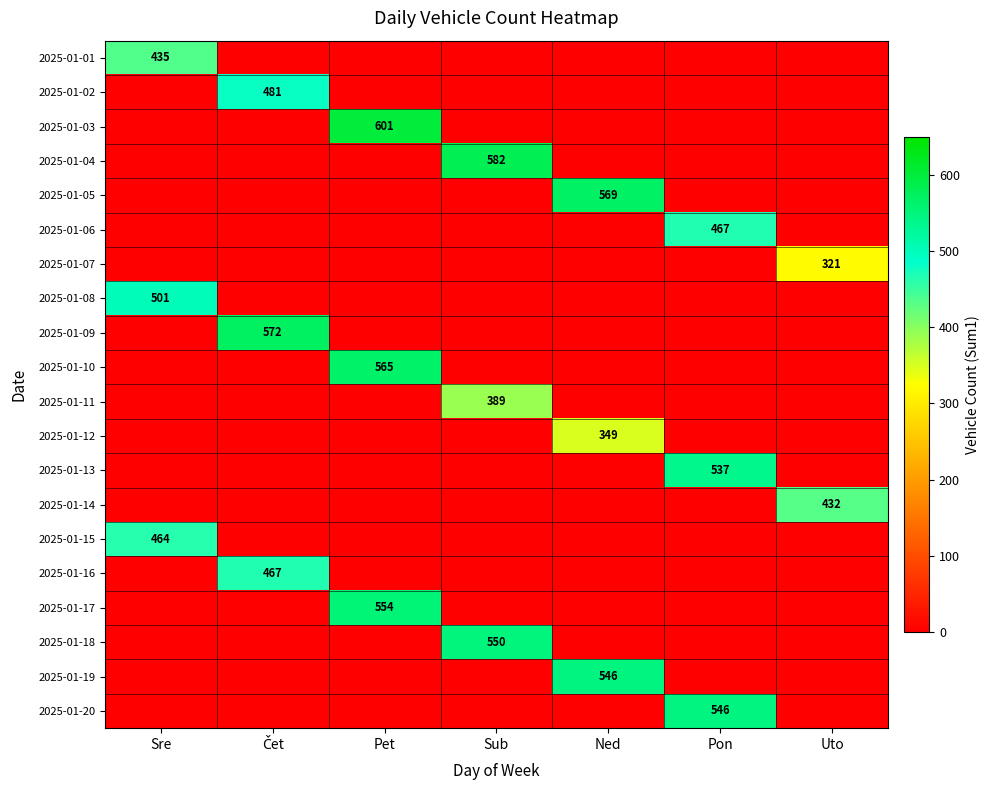

How many distinct data groups are displayed?

20